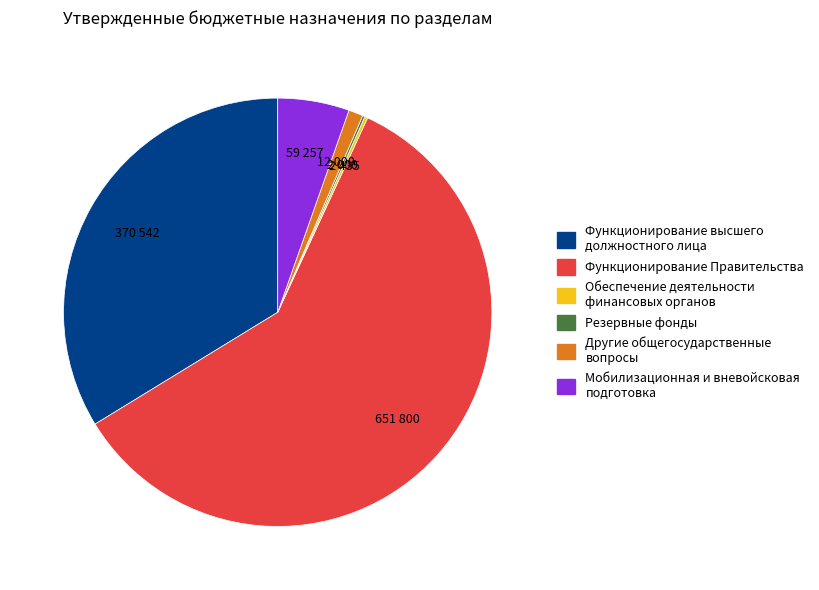

The Функционирование высшего должностного лица slice represents 34% of the pie. True or false?

True